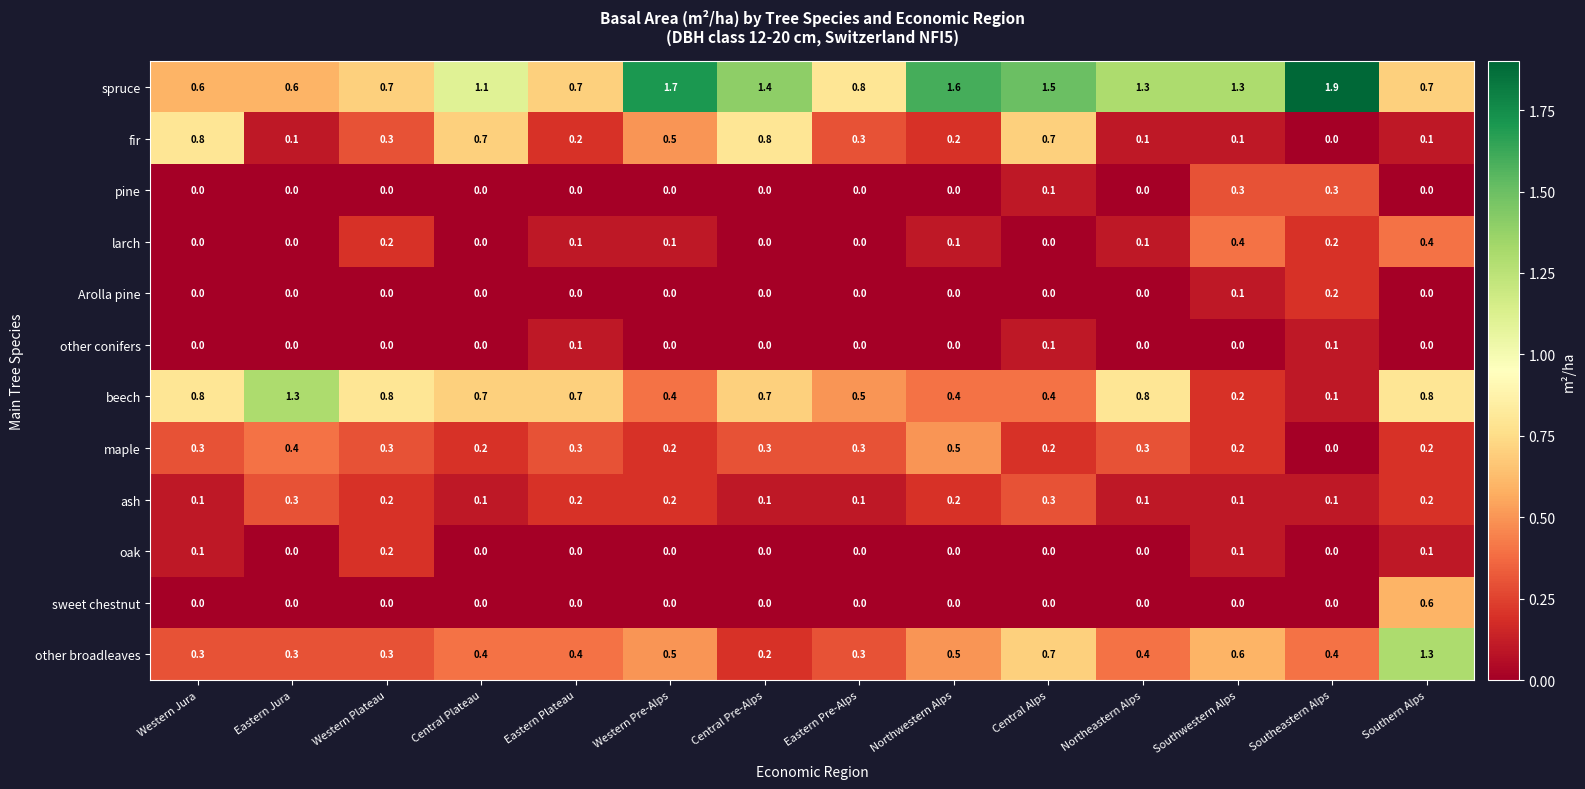

Where is other broadleaves nearest to the value 0?

Central Pre-Alps